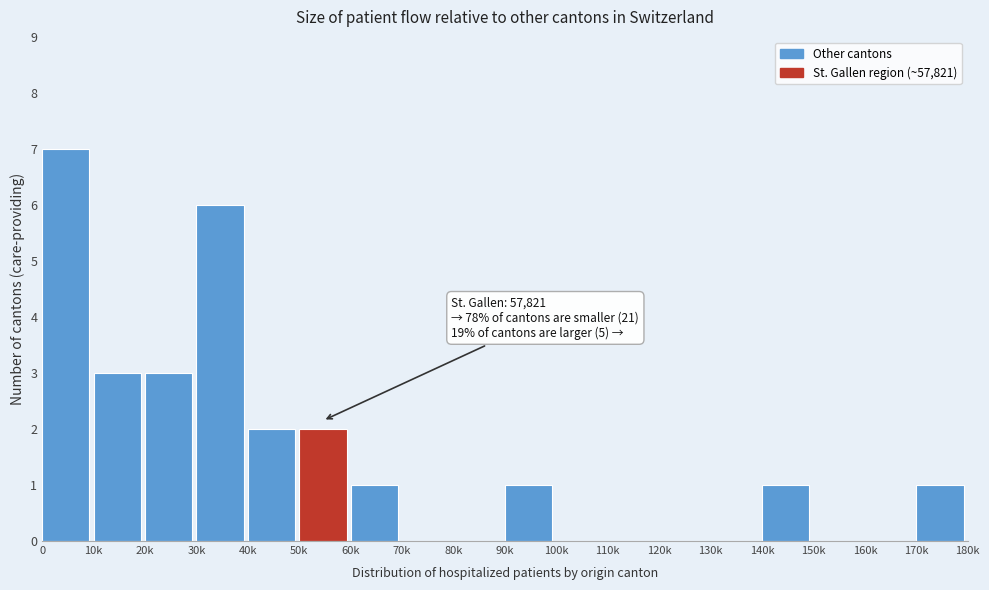

Reading left to right, list all the values displayed in this chart.

0=7	10k=3	20k=3	30k=6	40k=2	50k=2	60k=1	70k=0	80k=0	90k=1	100k=0	110k=0	120k=0	130k=0	140k=1	150k=0	160k=0	170k=1